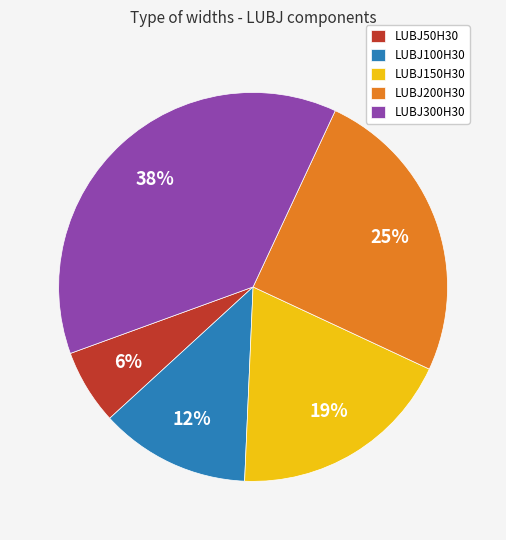

To the nearest percent, what is the combined percentage of LUBJ50H30 and LUBJ200H30?

31%